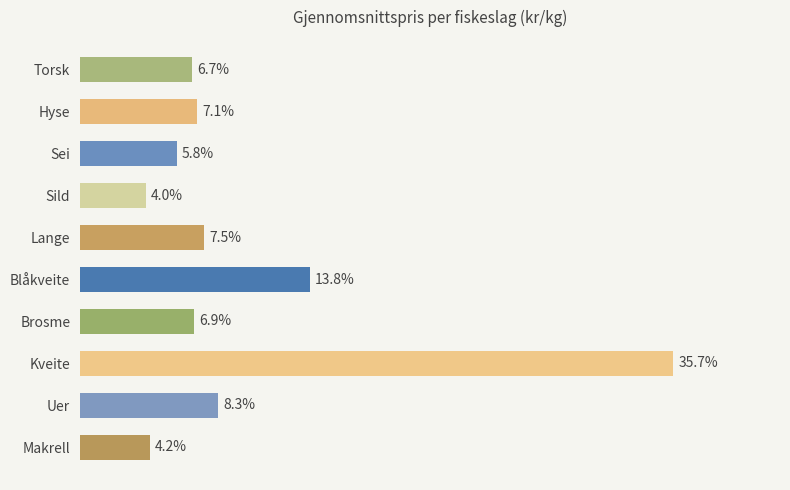

Which has a higher value, Sild or Makrell?

Makrell